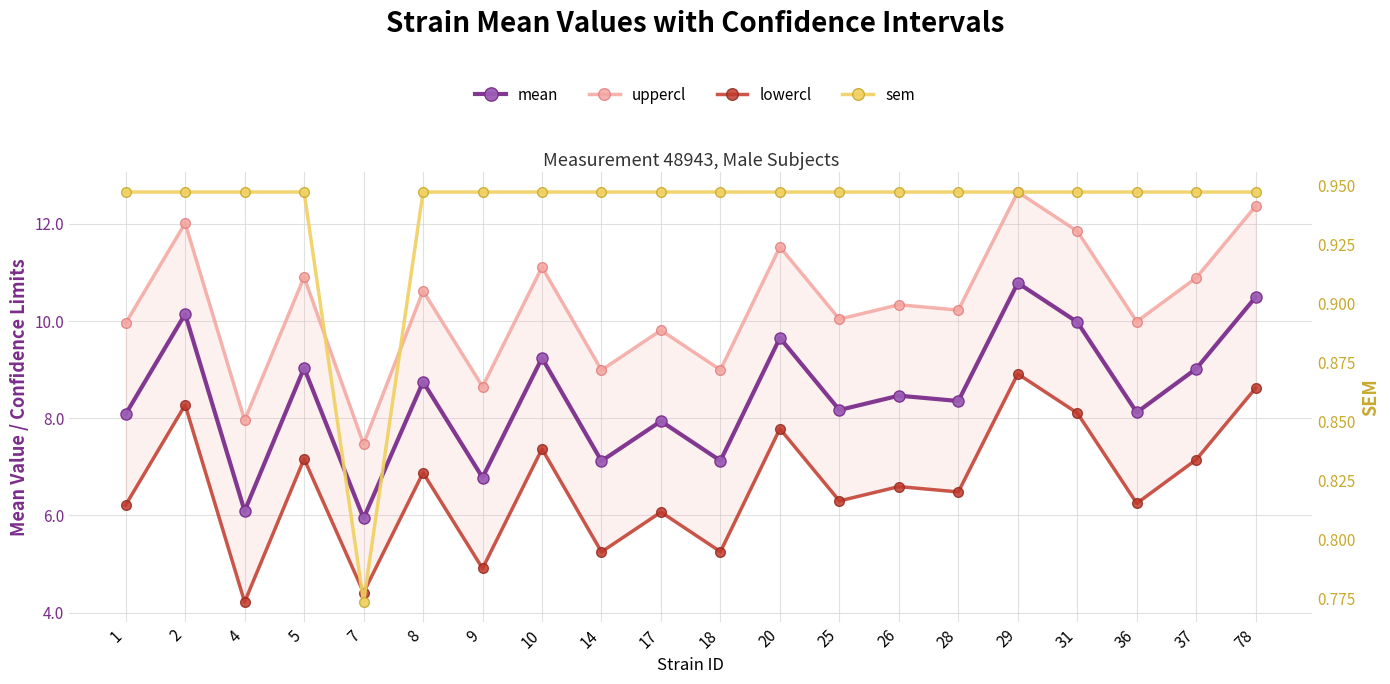

True or false: mean has a value of 7.1 at 18.

True